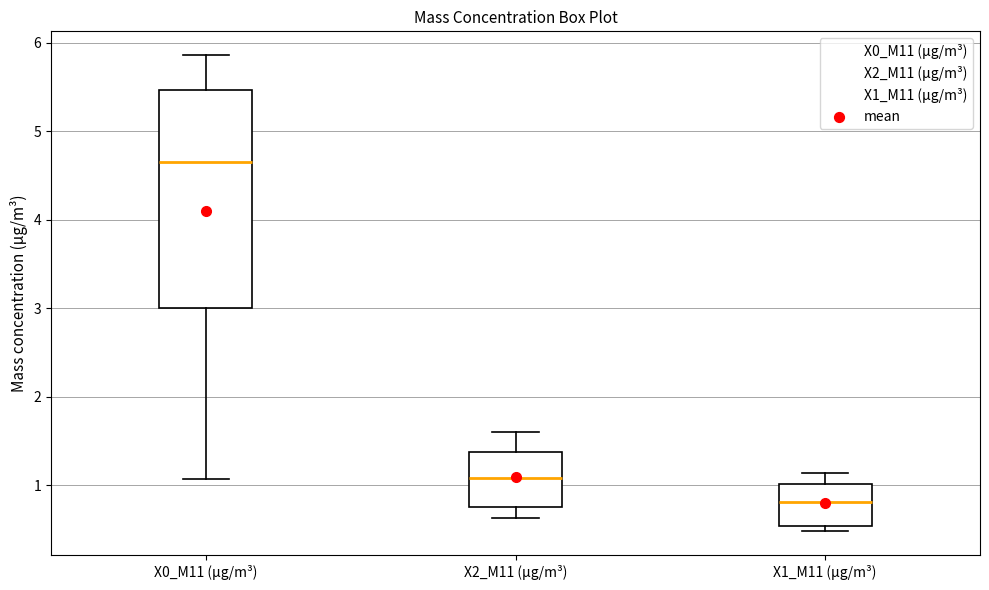

Which box is the tallest, from its lower edge to its upper edge?

X0_M11 (μg/m³)